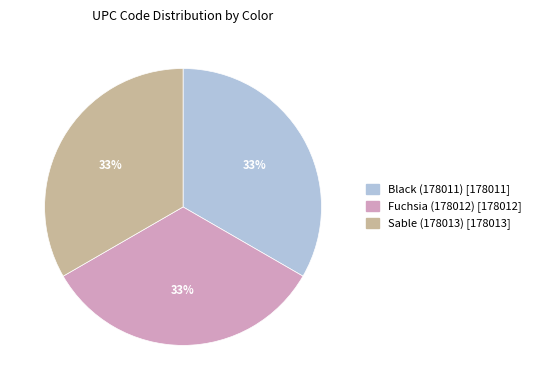

The Sable (178013) slice represents 27% of the pie. True or false?

False